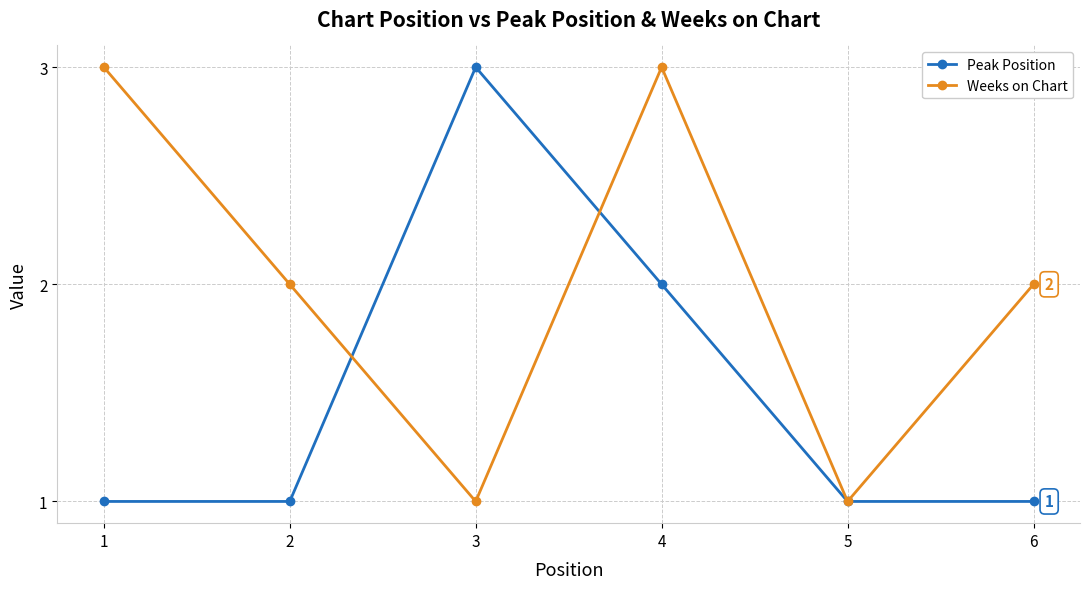

Where is the first local minimum for Weeks on Chart?

3